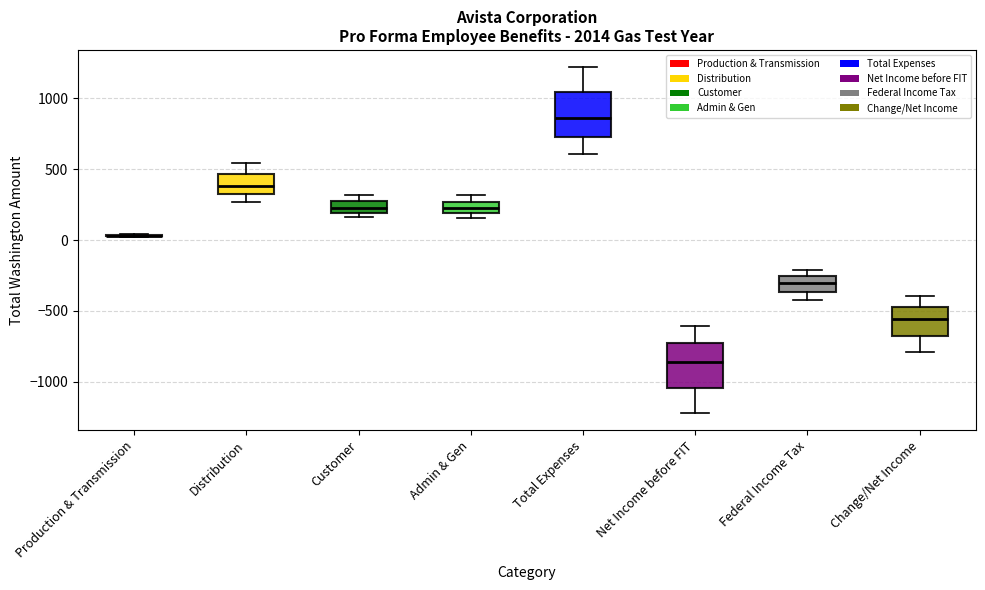

Reading left to right, transcribe this box plot: for each box, give where its median line is, the range the box spans, and where its two whiskers end, as read against the y-axis. The values are not printed on the chart, so give them approximately, as read against the axis.

Production & Transmission: box collapsed to a line at 50, whiskers 0 to 50
Distribution: median 400, box 300 to 450, whiskers 250 to 550
Customer: median 250, box 200 to 300, whiskers 150 to 300 (above the box's upper edge)
Admin & Gen: median 200 (inside the box), box 200 to 250, whiskers 150 to 300
Total Expenses: median 850, box 750 to 1050, whiskers 600 to 1200
Net Income before FIT: median -850, box -1050 to -750, whiskers -1200 to -600
Federal Income Tax: median -300, box -350 to -250, whiskers -450 to -200
Change/Net Income: median -550, box -700 to -450, whiskers -800 to -400